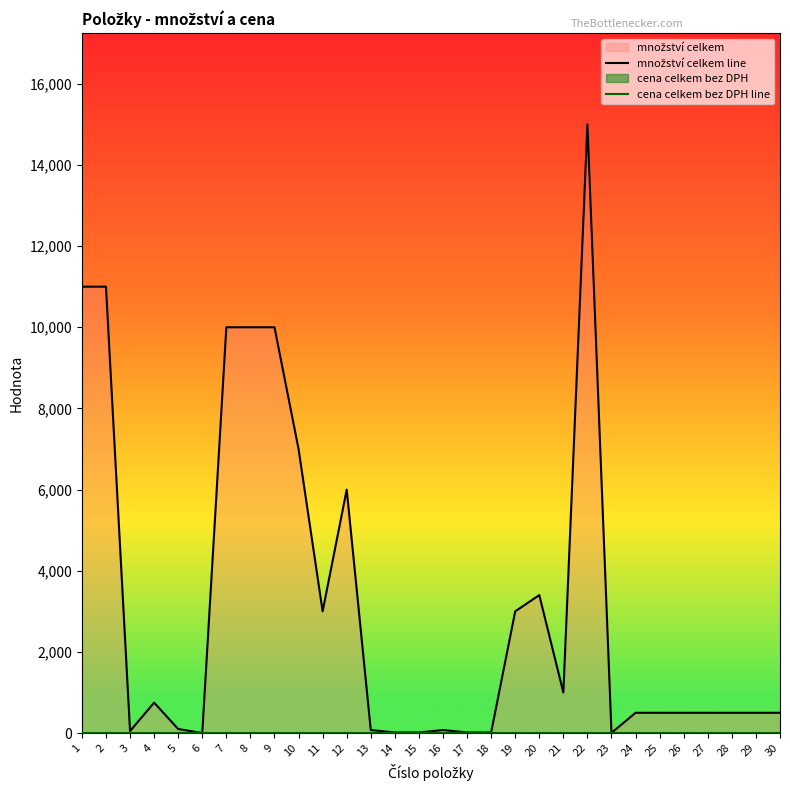

What is the sum of the množství celkem line values at 12 and 22?

21000